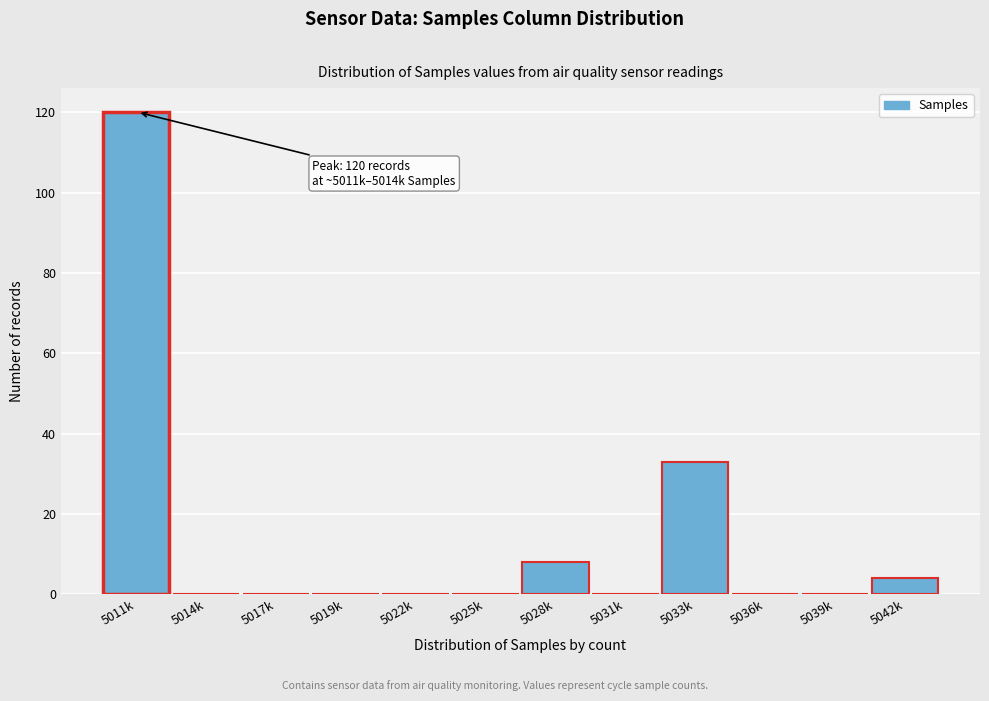

Reading left to right, list all the values displayed in this chart.

5011k=120	5014k=0	5017k=0	5019k=0	5022k=0	5025k=0	5028k=8	5031k=0	5033k=33	5036k=0	5039k=0	5042k=4